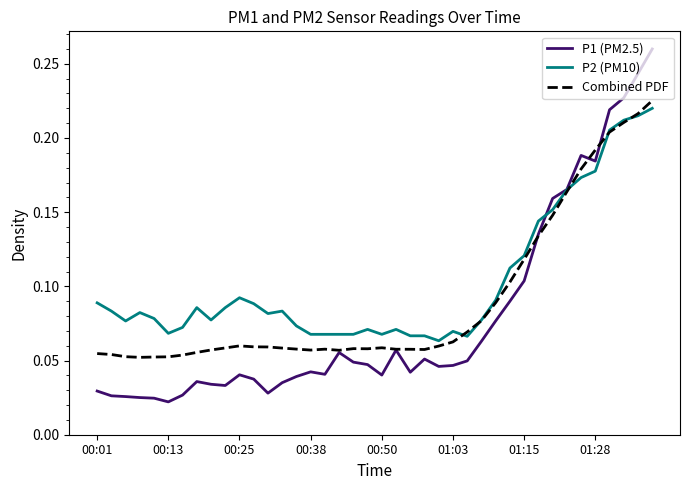

Which series has the widest spread of values?

P1 (PM2.5)